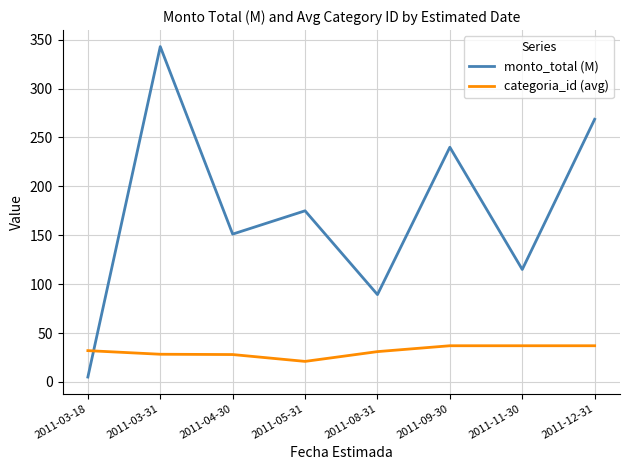

Between 2011-09-30 and 2011-11-30, which series saw the biggest shift?

monto_total (M)